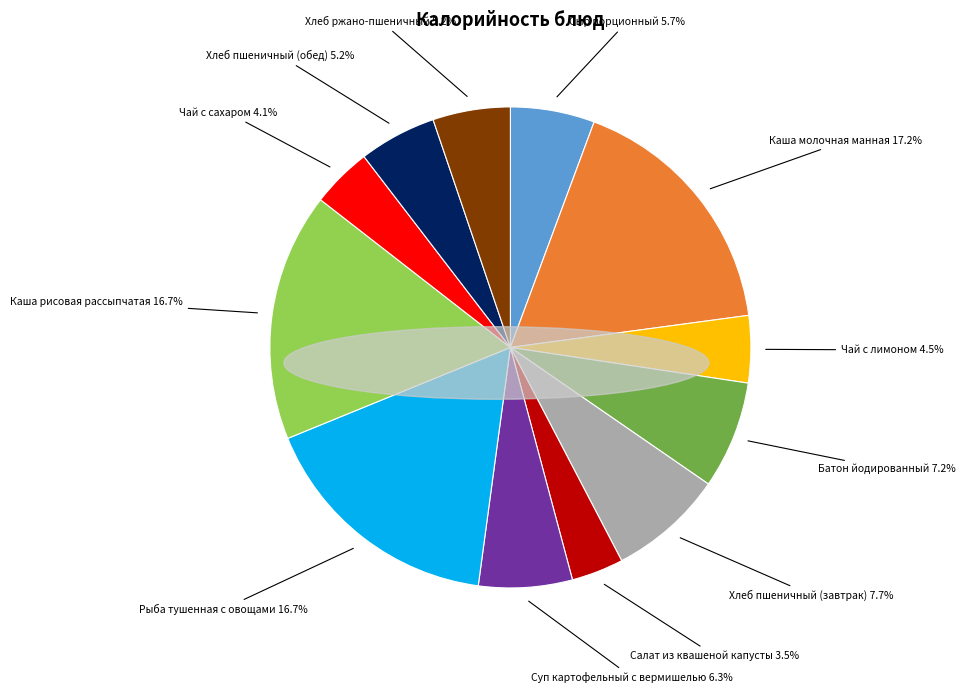

Does Хлеб пшеничный (завтрак) account for over 50% of the chart?

No